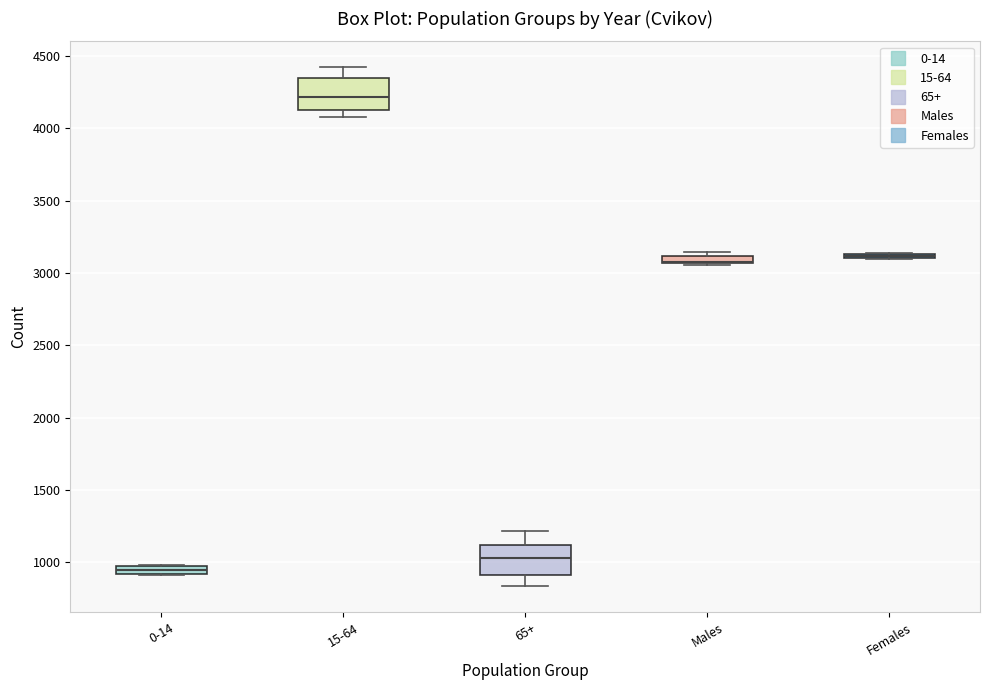

Where is the upper edge of the box for 15-64 on the y-axis? The values are not printed on the chart, so give them approximately, as read against the axis.

4350